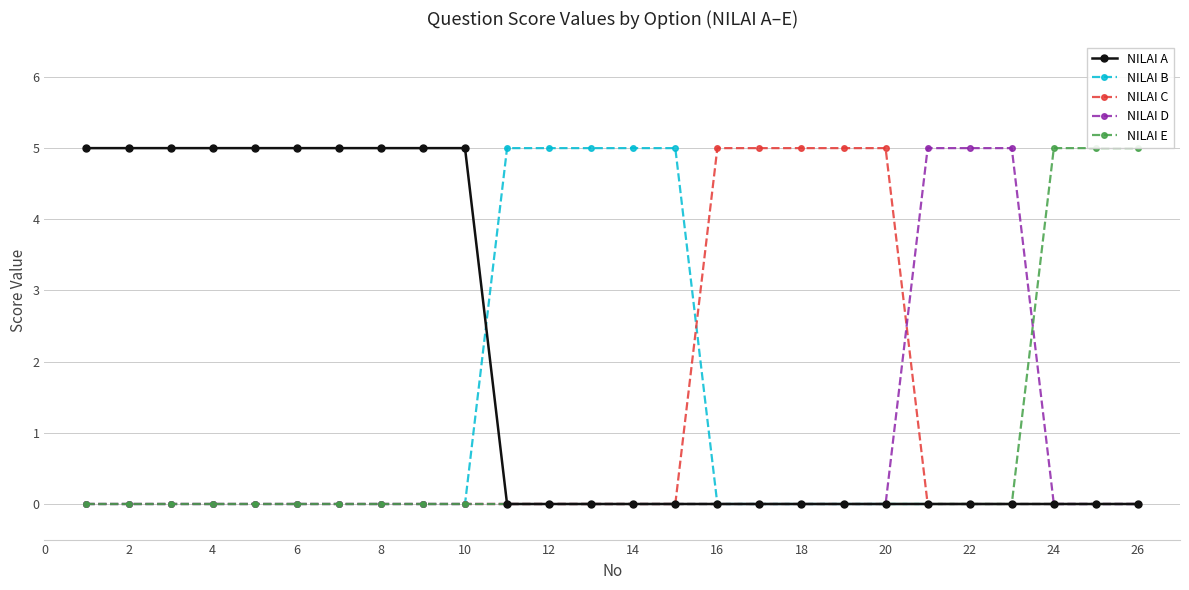

At how many categories does at least one series exceed 2?

26